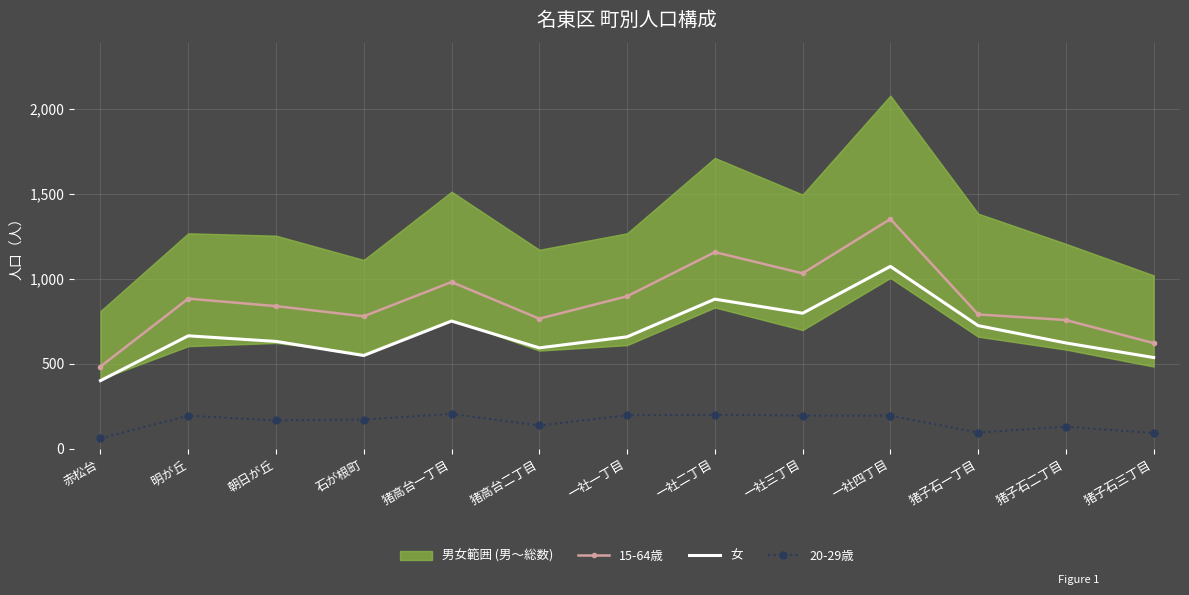

Which category has the highest value in the 15-64歳 series?

一社四丁目